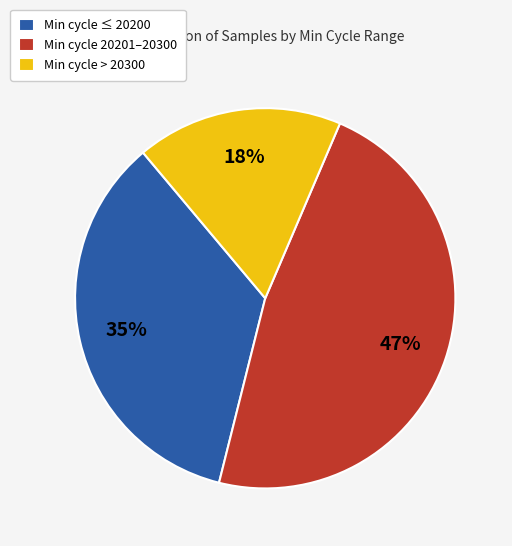

What is the ratio of the value at Min cycle > 20300 to the value at Min cycle 20201–20300?

0.4